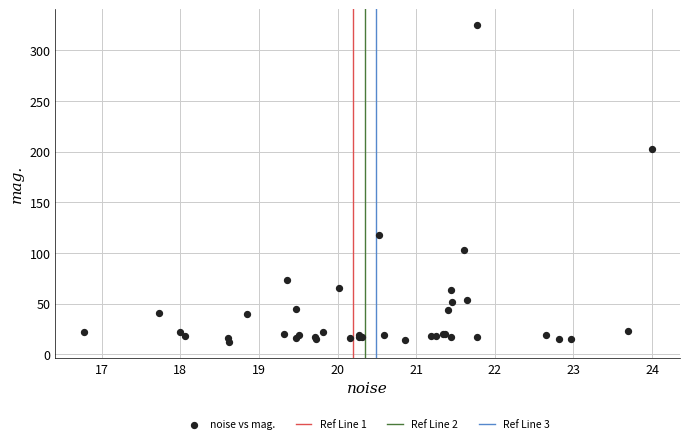

What Y value in the scatter plot is closest to 168?

202.3